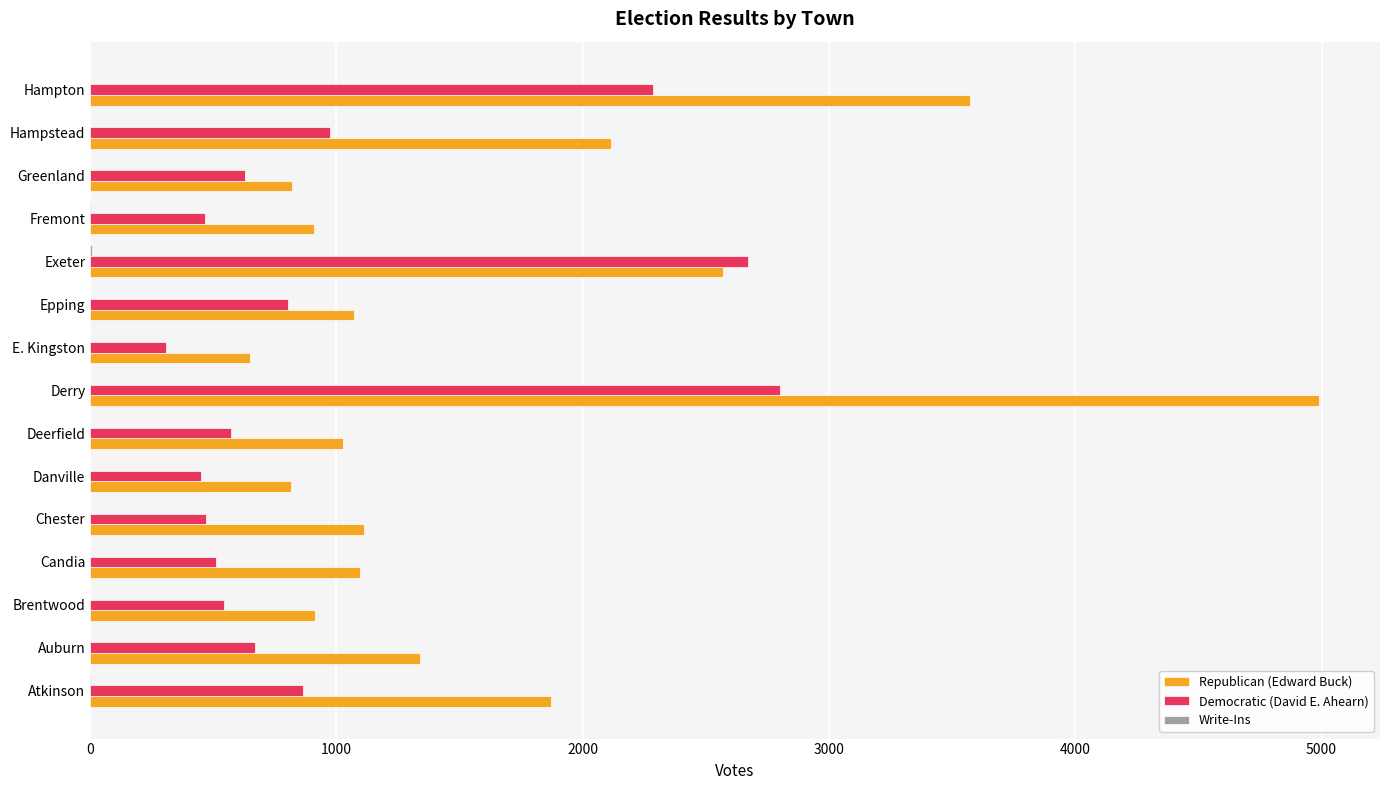

What is the sum of all Democratic (David E. Ahearn) values?

15016